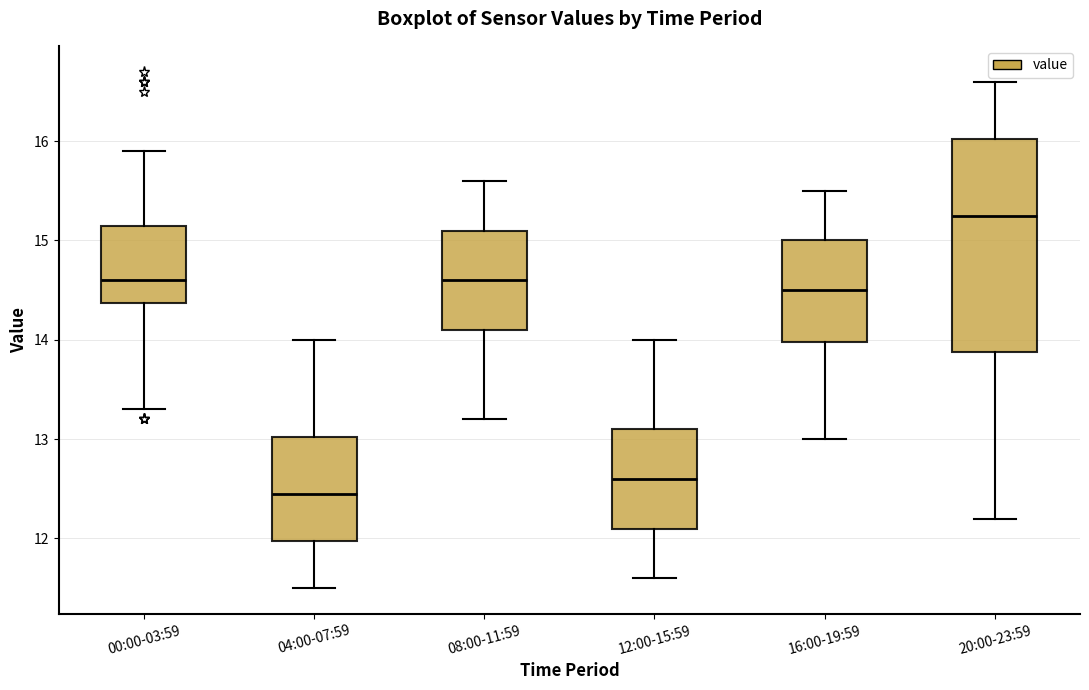

Which box's median line is the lowest?

04:00-07:59